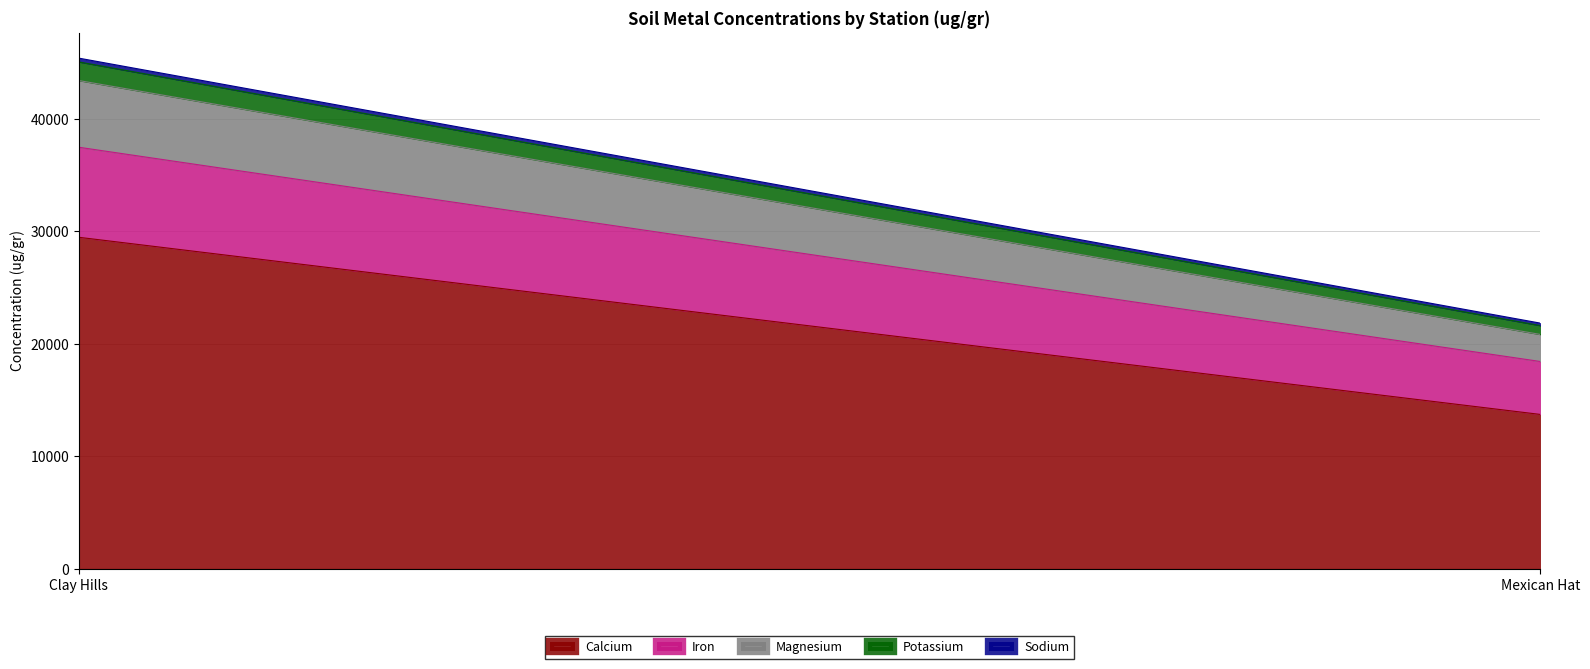

Does the chart have visible grid lines?

Yes